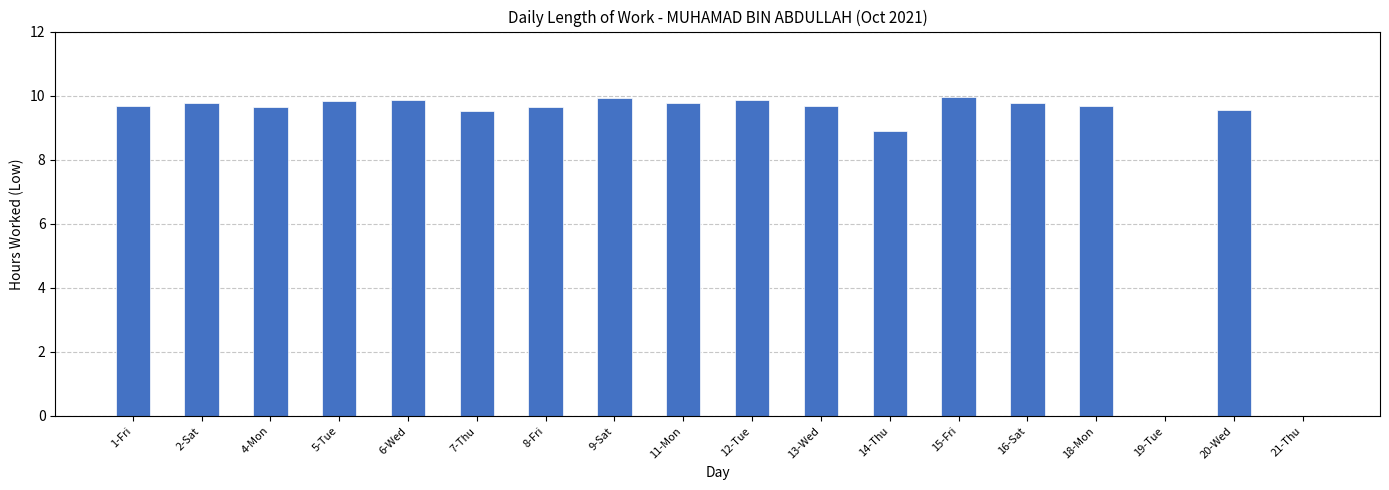

Between 12-Tue and 7-Thu, which is larger?

12-Tue